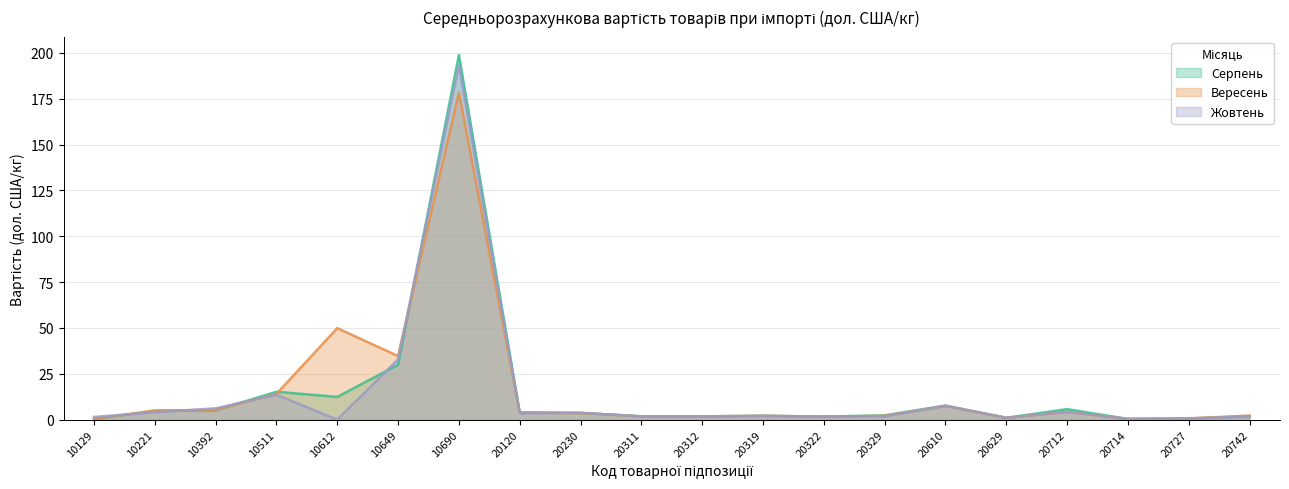

Where is the first local minimum for Вересень?

10649